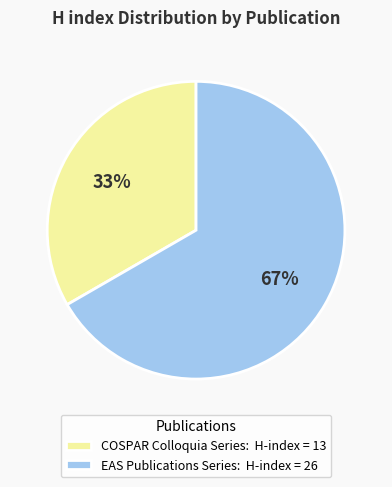

Approximately how many times larger is the value at COSPAR Colloquia Series: H-index = 13 compared to EAS Publications Series: H-index = 26?

0.5